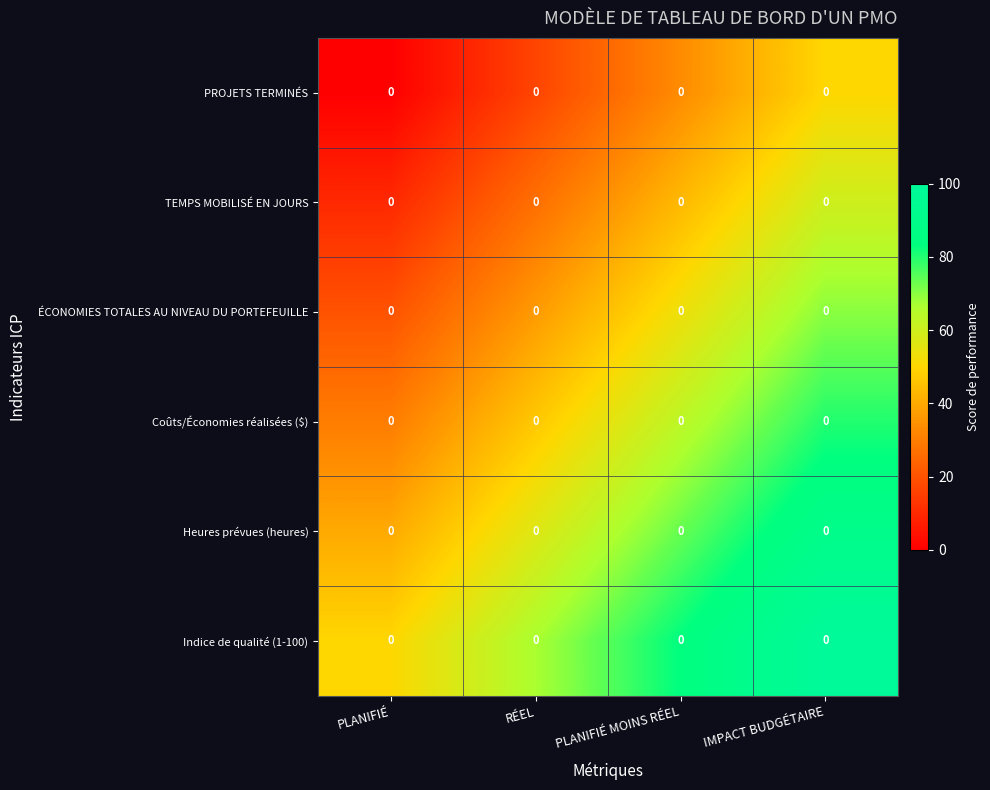

Count the number of data series in this chart.

6